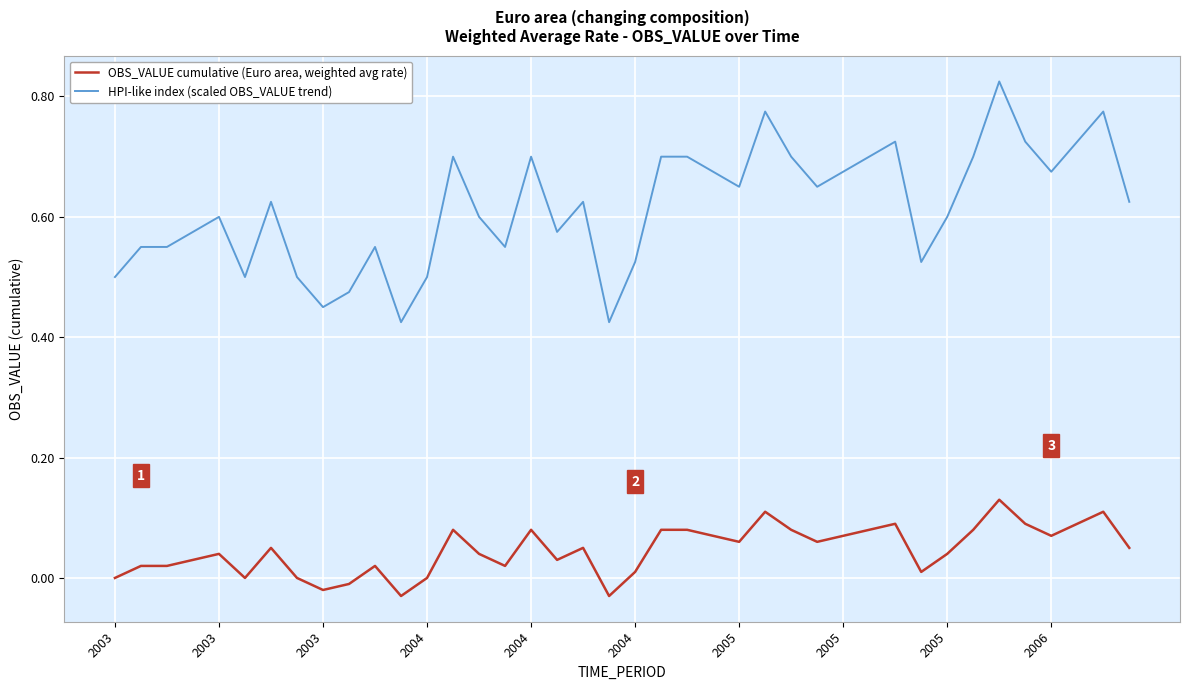

Which series has the largest range (max minus min)?

HPI-like index (scaled OBS_VALUE trend)